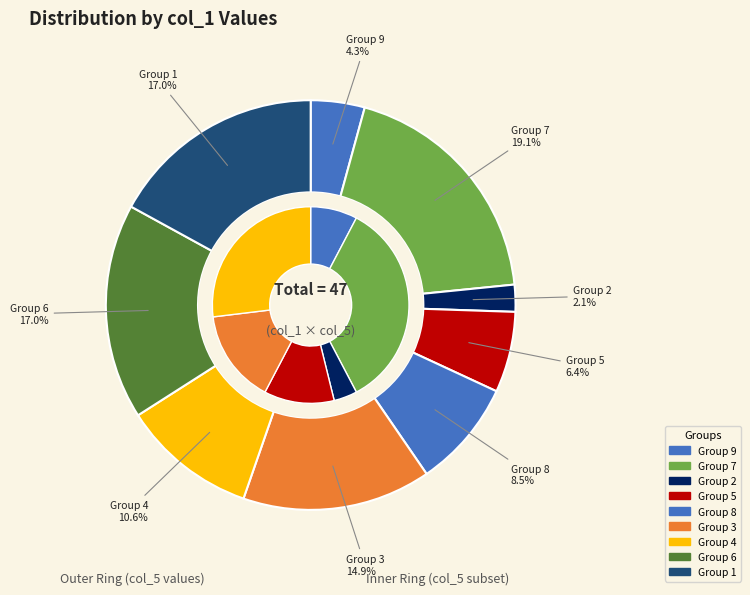

To the nearest percent, what portion does 9 represent?

4%